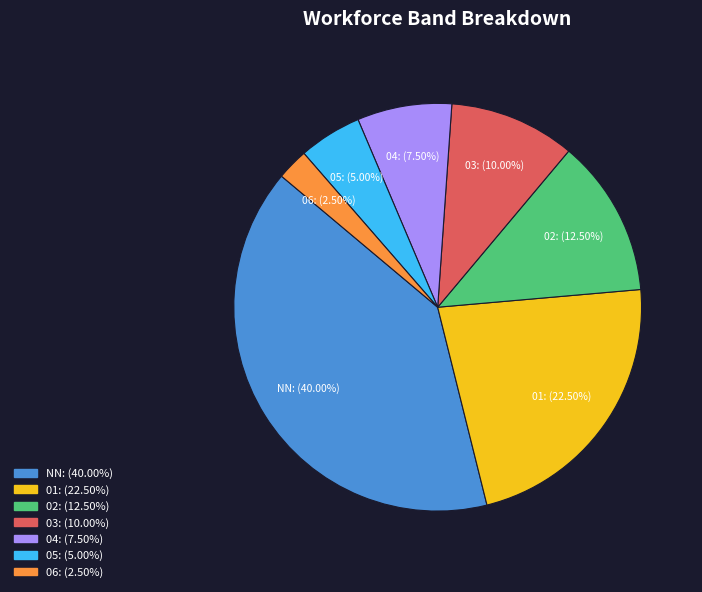

Is the sum of 06 and 03 greater than half?

No